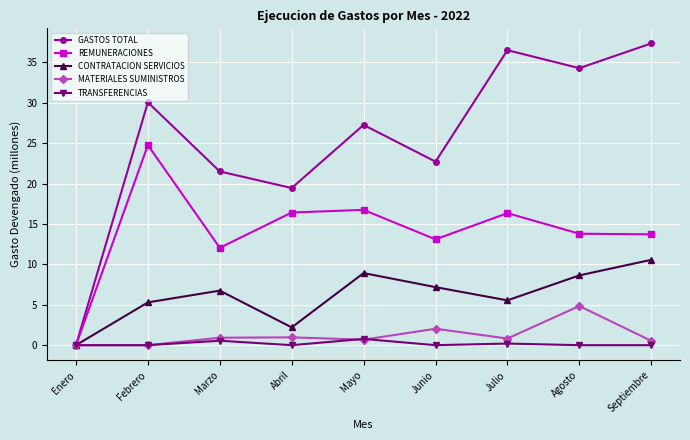

What is the spread (max minus min) of values at Abril?

19.4